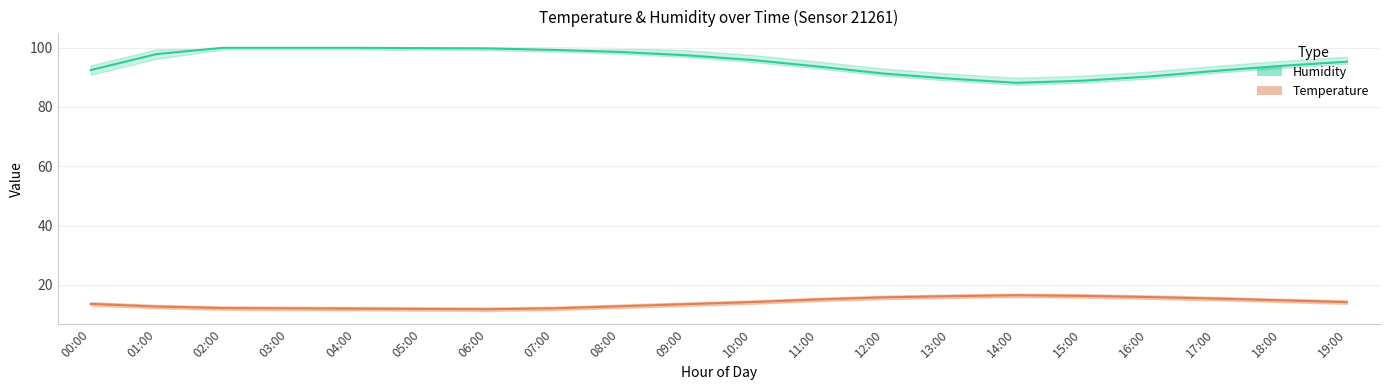

What position from the right is 13:00?

7